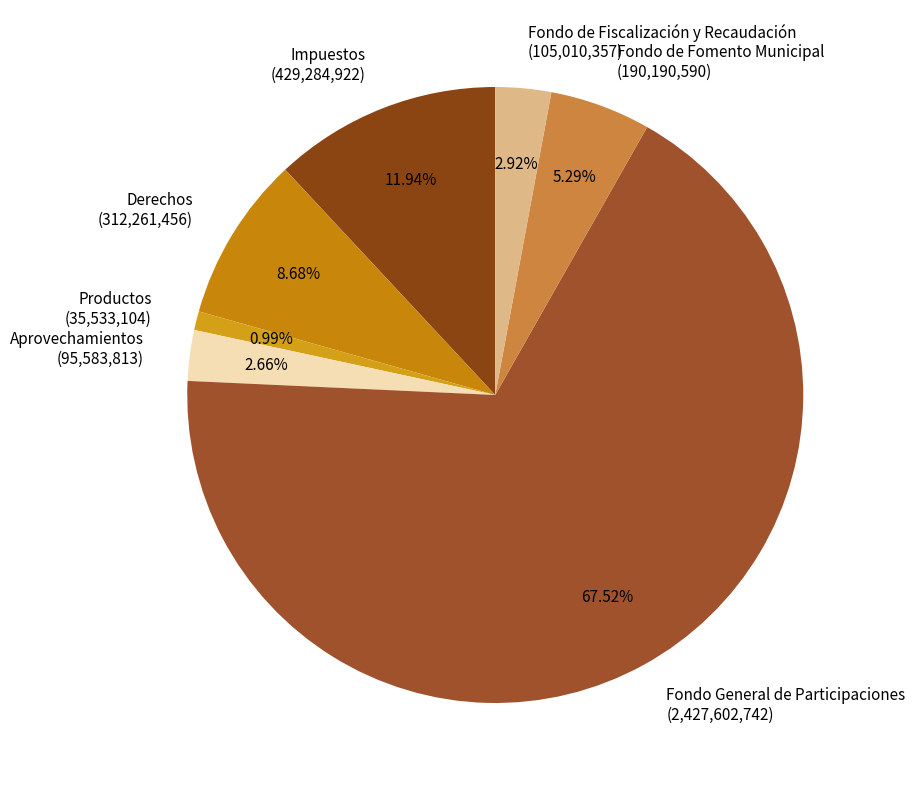

Which category accounts for the majority?

Fondo General de Participaciones